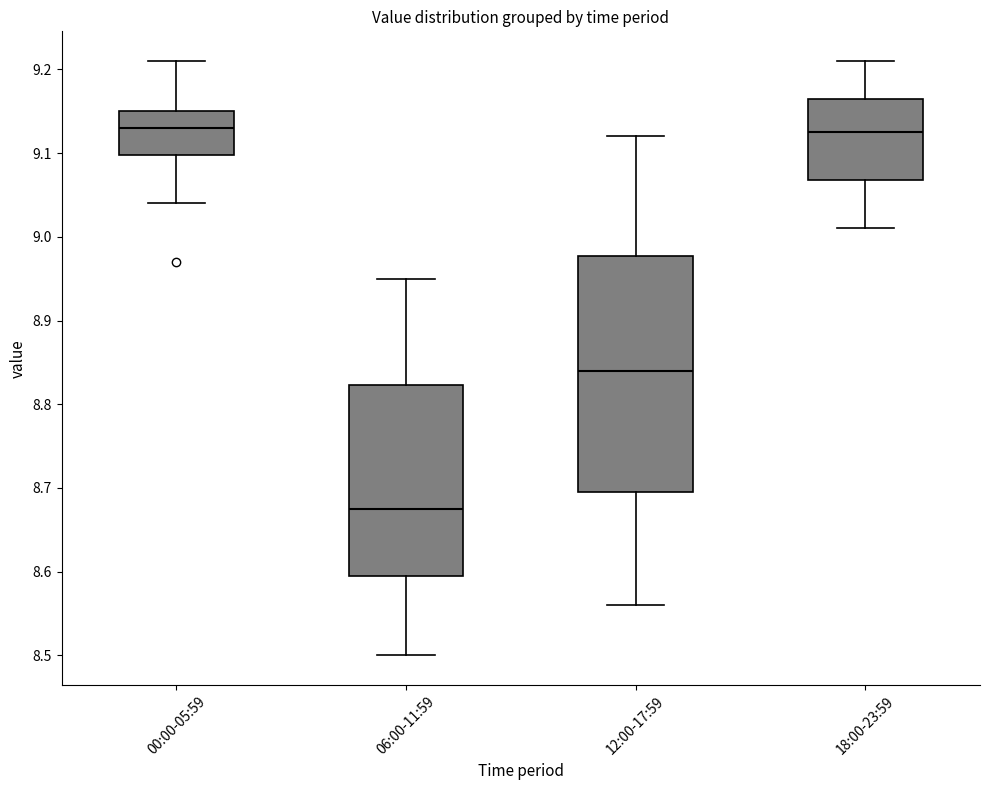

Reading left to right, transcribe this box plot: for each box, give where its median line is, the range the box spans, and where its two whiskers end, as read against the y-axis. The values are not printed on the chart, so give them approximately, as read against the axis.

00:00-05:59: median 9.13, box 9.10 to 9.15, whiskers 9.04 to 9.21
06:00-11:59: median 8.68, box 8.60 to 8.82, whiskers 8.50 to 8.95
12:00-17:59: median 8.84, box 8.70 to 8.98, whiskers 8.56 to 9.12
18:00-23:59: median 9.13, box 9.07 to 9.17, whiskers 9.01 to 9.21